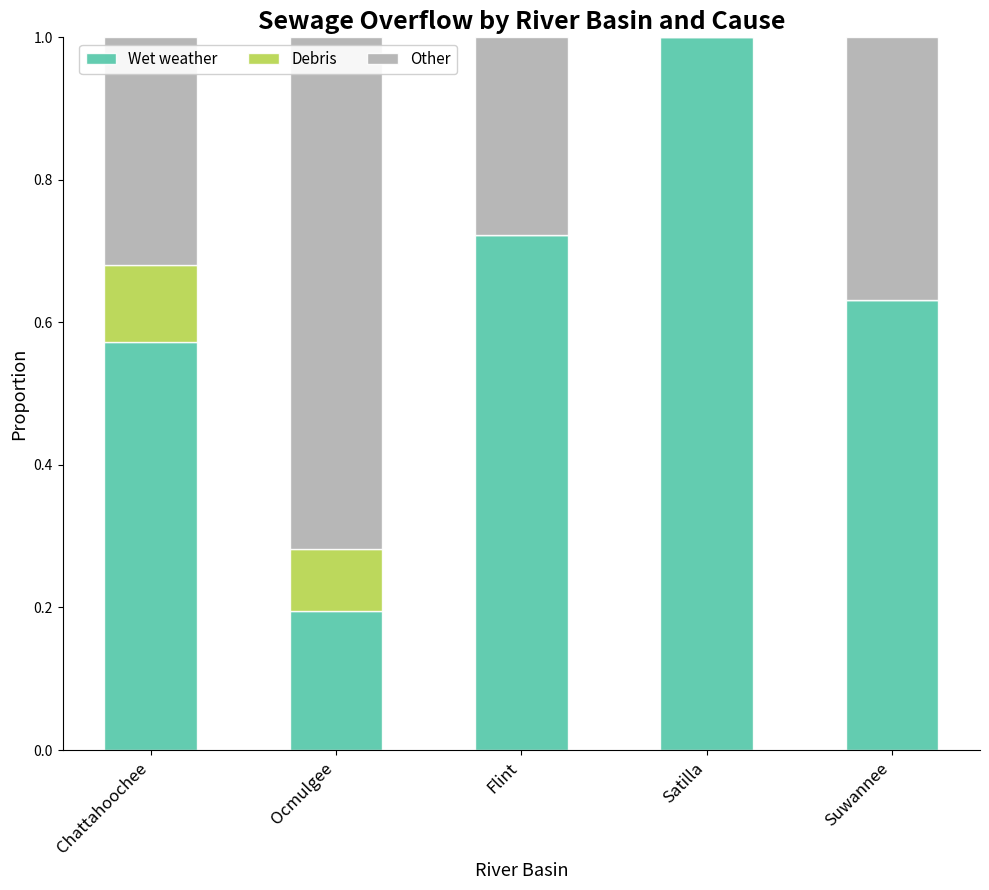

What is the total value across all series at Flint?

1.0